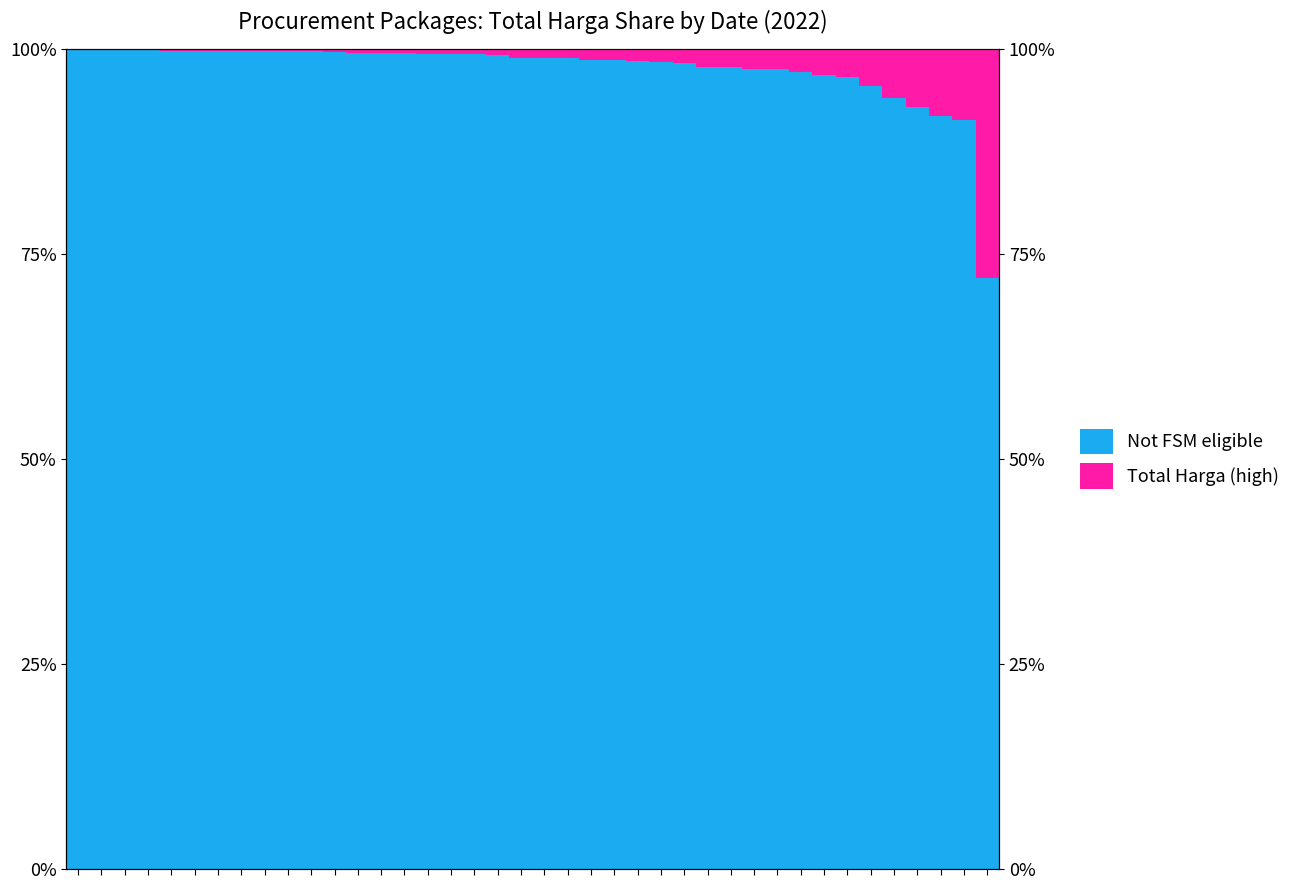

Reading right to left, what are all the values shown in this chart?

Not FSM eligible: 39=72.0	38=91.3	37=91.8	36=92.8	35=94.0	34=95.4	33=96.5	32=96.8	31=97.1	30=97.5	29=97.5	28=97.7	27=97.8	26=98.3	25=98.4	24=98.5	23=98.6	22=98.6	21=98.9	20=98.9	19=98.9	18=99.2	17=99.3	16=99.3	15=99.4	14=99.4	13=99.5	12=99.5	11=99.5	10=99.6	9=99.7	8=99.7	7=99.7	6=99.7	5=99.7	4=99.7	3=99.8	2=99.9	1=99.9	0=99.9
Total Harga (high): 39=28.0	38=8.7	37=8.2	36=7.2	35=6.0	34=4.6	33=3.5	32=3.2	31=2.9	30=2.5	29=2.5	28=2.3	27=2.2	26=1.7	25=1.6	24=1.5	23=1.4	22=1.4	21=1.1	20=1.1	19=1.1	18=0.8	17=0.7	16=0.7	15=0.6	14=0.6	13=0.5	12=0.5	11=0.5	10=0.4	9=0.3	8=0.3	7=0.3	6=0.3	5=0.3	4=0.3	3=0.2	2=0.1	1=0.1	0=0.1